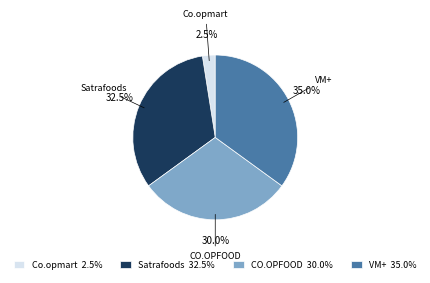

Combined, what portion of the pie is Satrafoods 32.5% and VM+ 35.0%?

67.5%